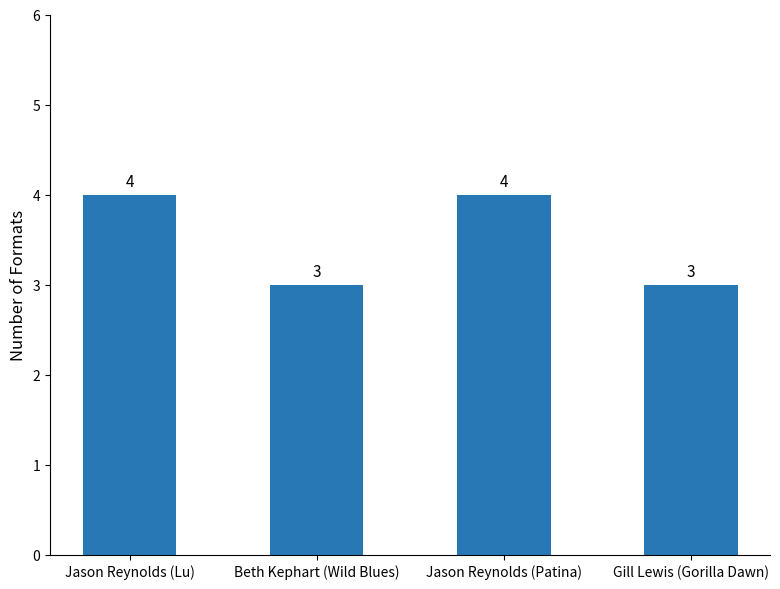

What is the ratio of the value at Jason Reynolds (Lu) to the value at Gill Lewis (Gorilla Dawn)?

1.3